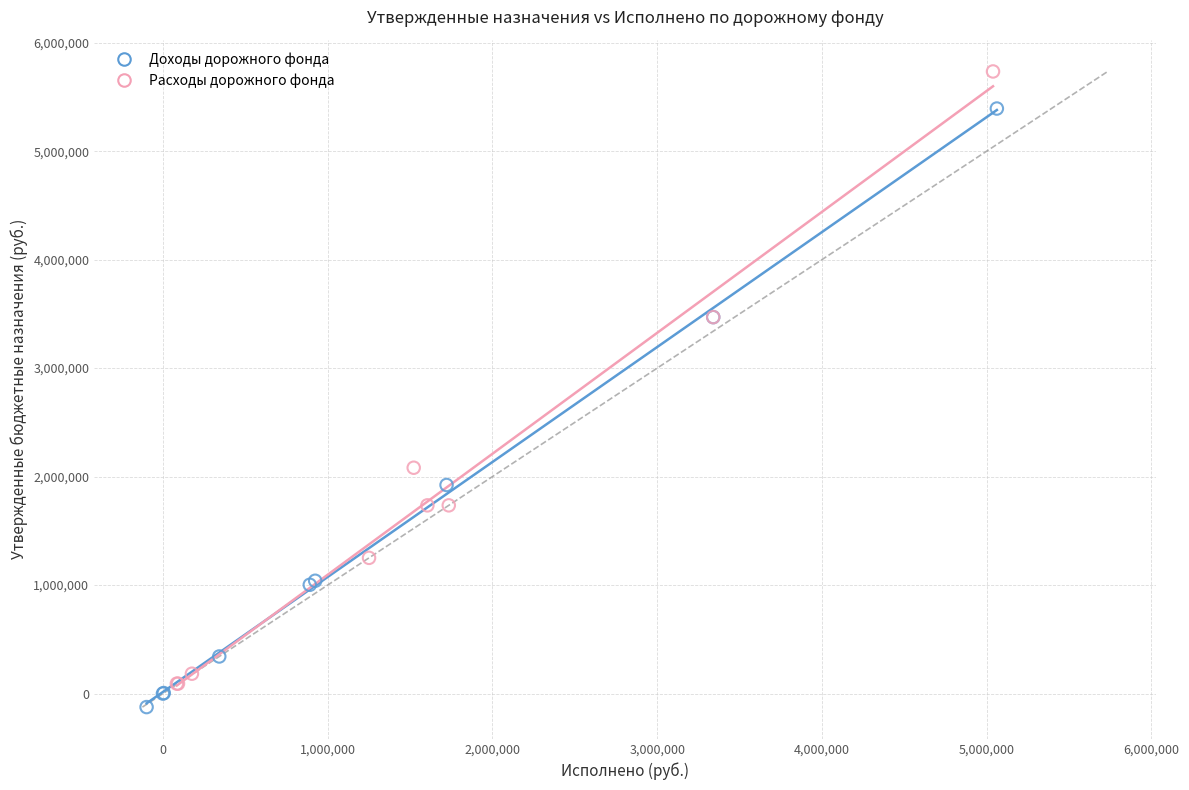

Which series has the widest spread of Y values?

Расходы дорожного фонда